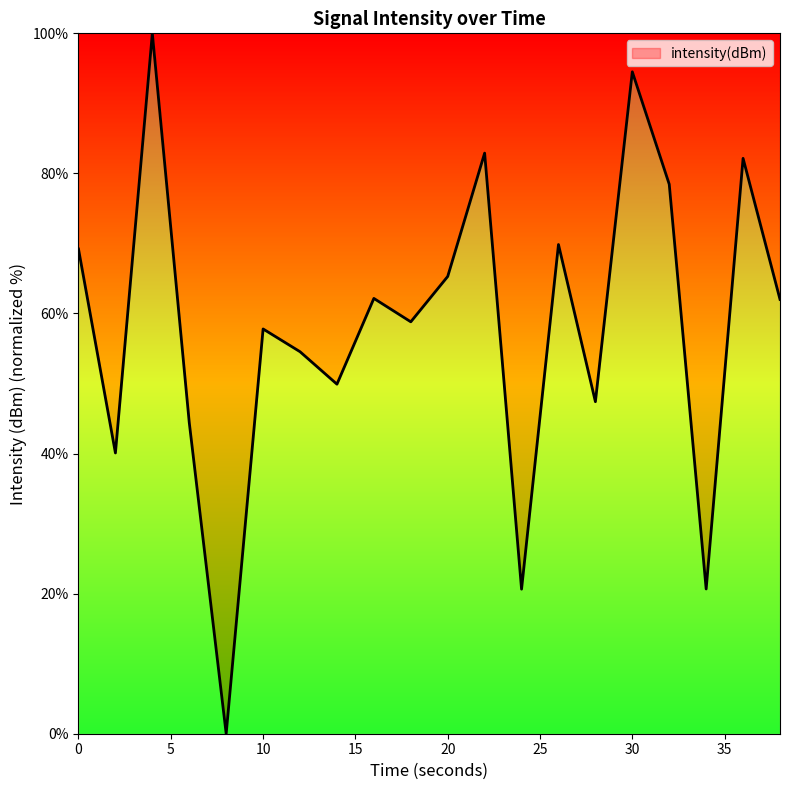

What is the greatest value displayed?

100.0